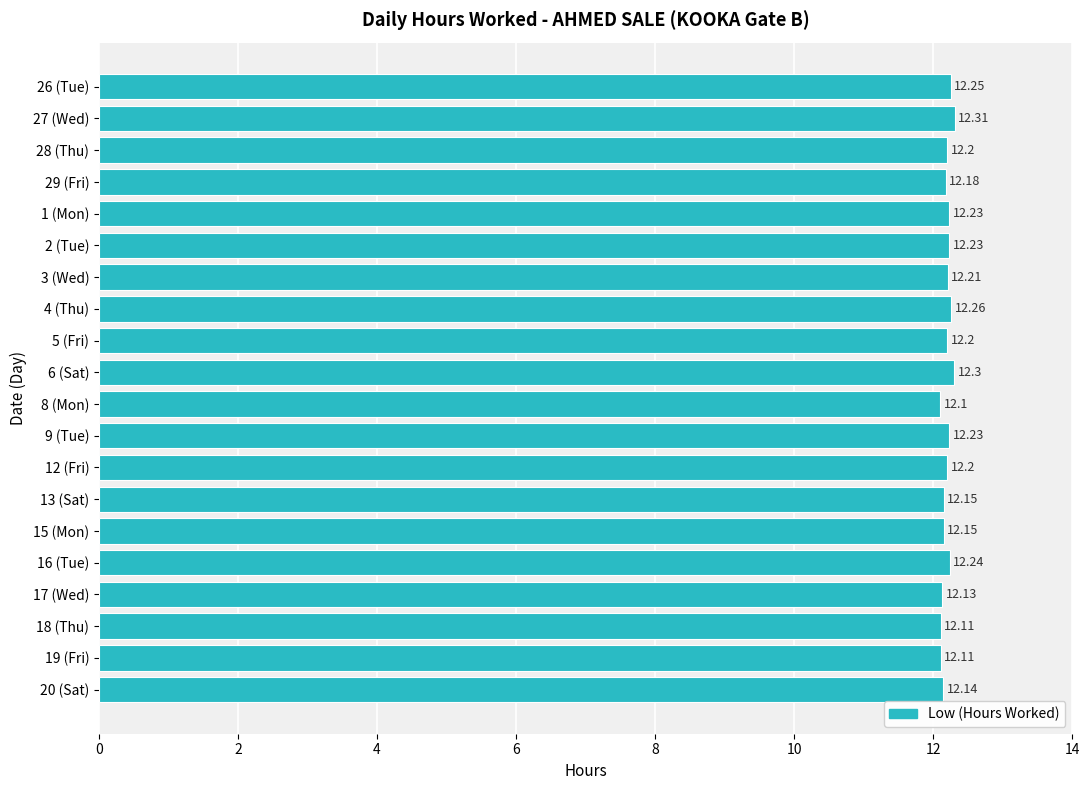

Count the values in the range 12 to 13.

20